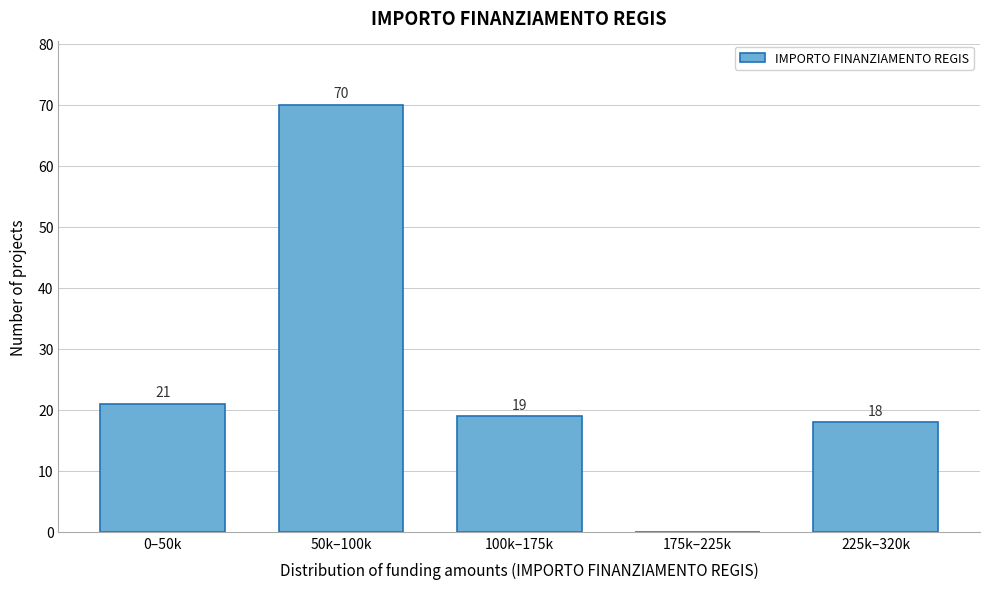

Reading left to right, transcribe all the data shown in this chart.

0–50k=21	50k–100k=70	100k–175k=19	175k–225k=0	225k–320k=18